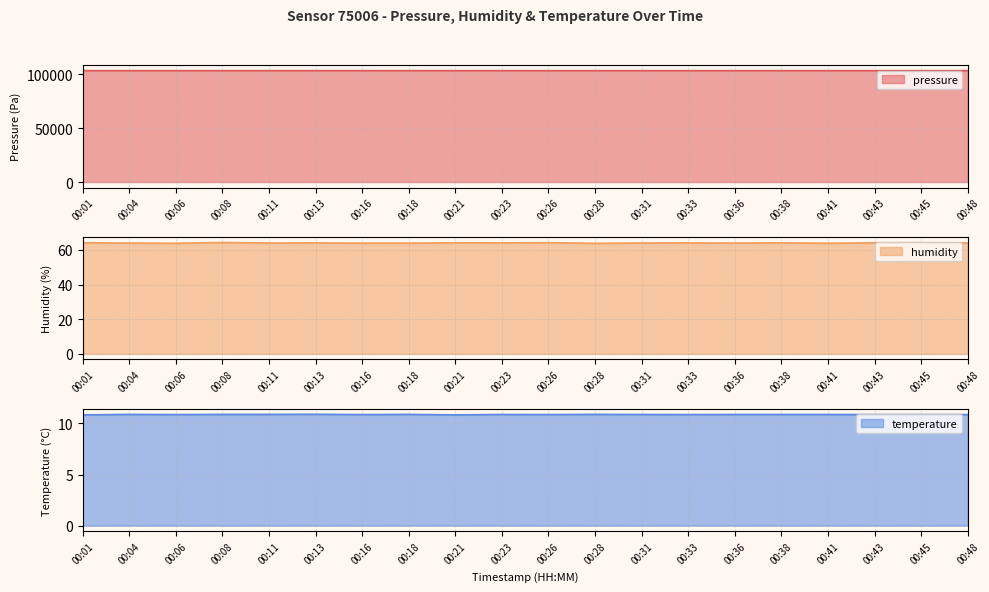

In humidity, how many points are higher than both neighbors (excluding endpoints)?

7